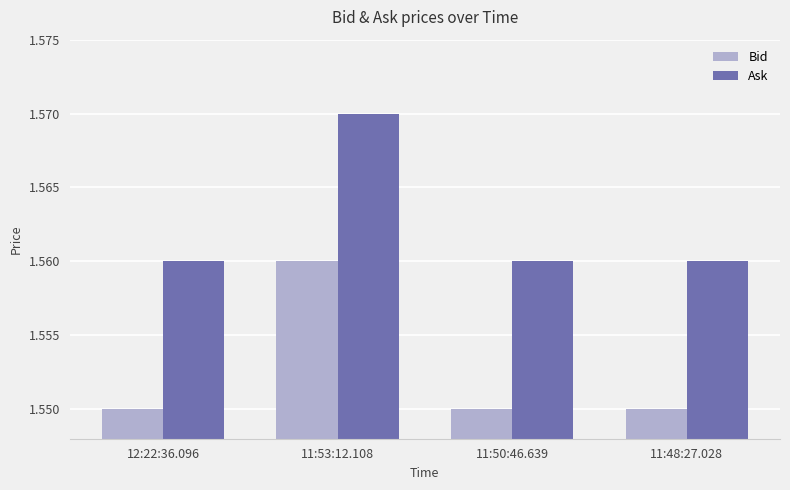

Are the bars horizontal?

No